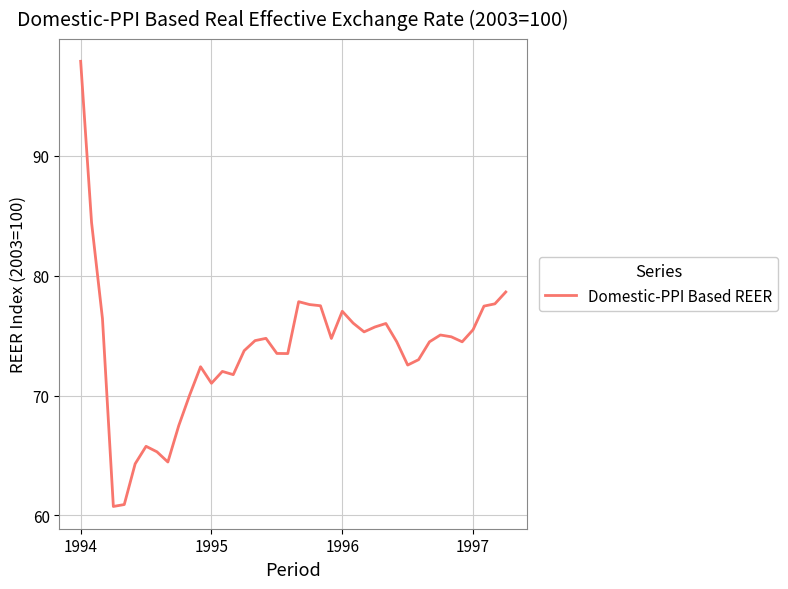

What is the maximum value shown in the chart?

97.9